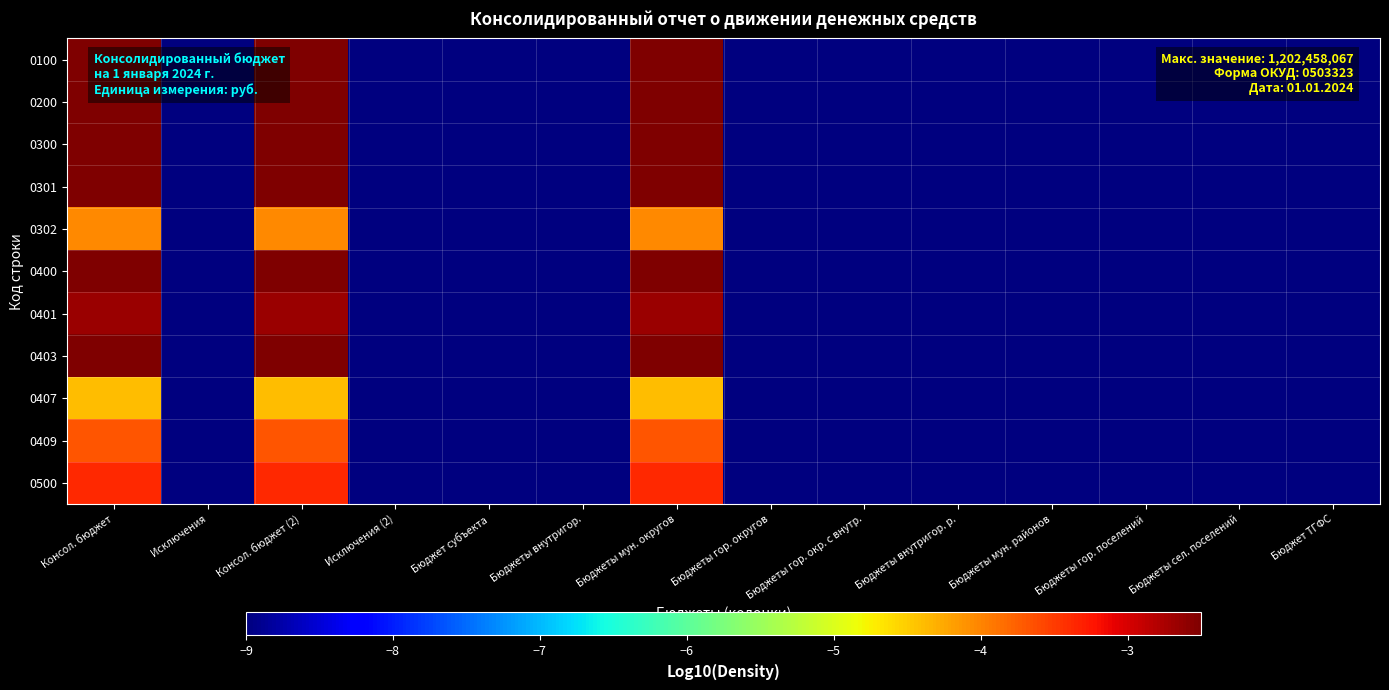

At how many categories does at least one series exceed -10?

3